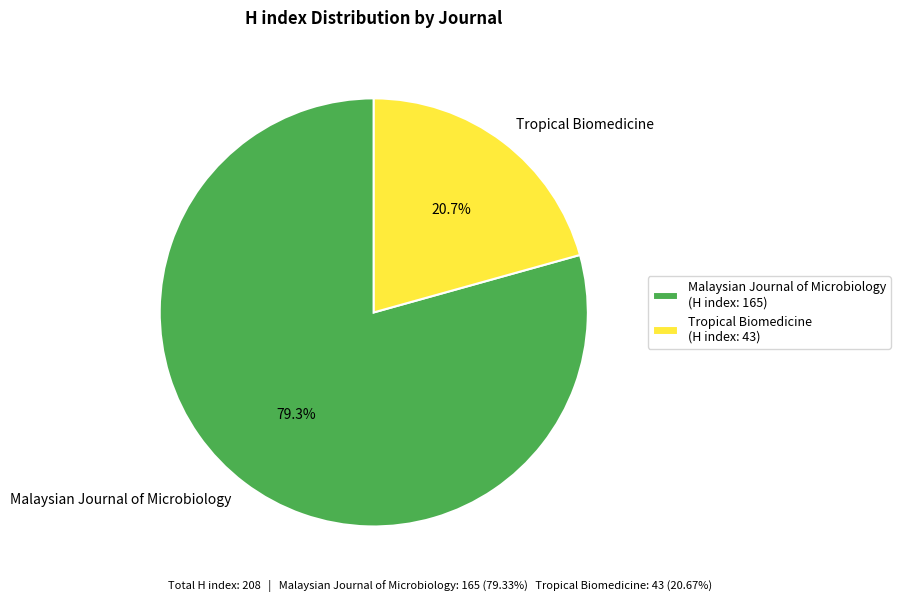

Rank the categories by value from highest to lowest.

Malaysian Journal of Microbiology, Tropical Biomedicine